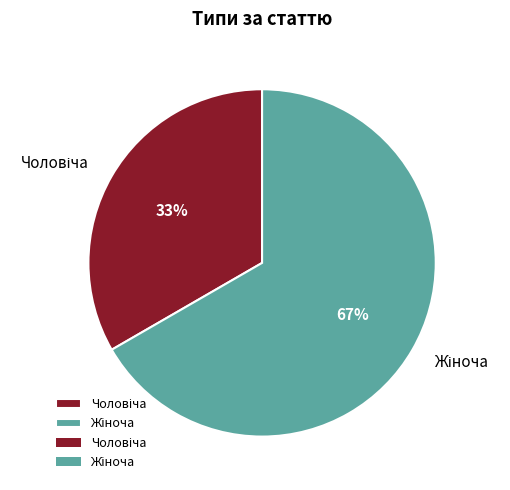

Count the number of slices in the pie.

2